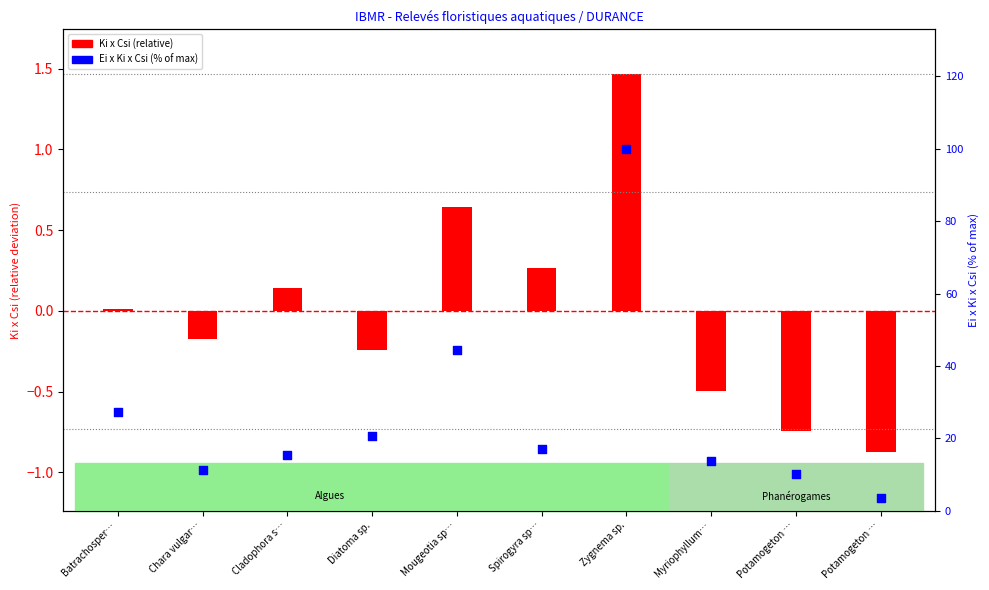

Which series has the largest Y range (max minus min)?

Ei x Ki x Csi (% of max)